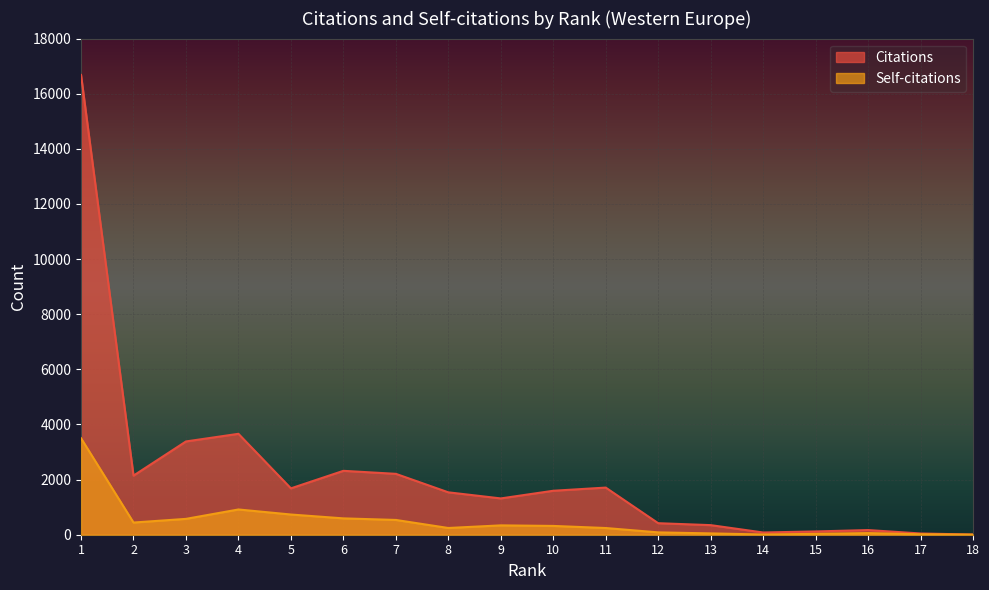

How many data points in Citations are above 1595?

8